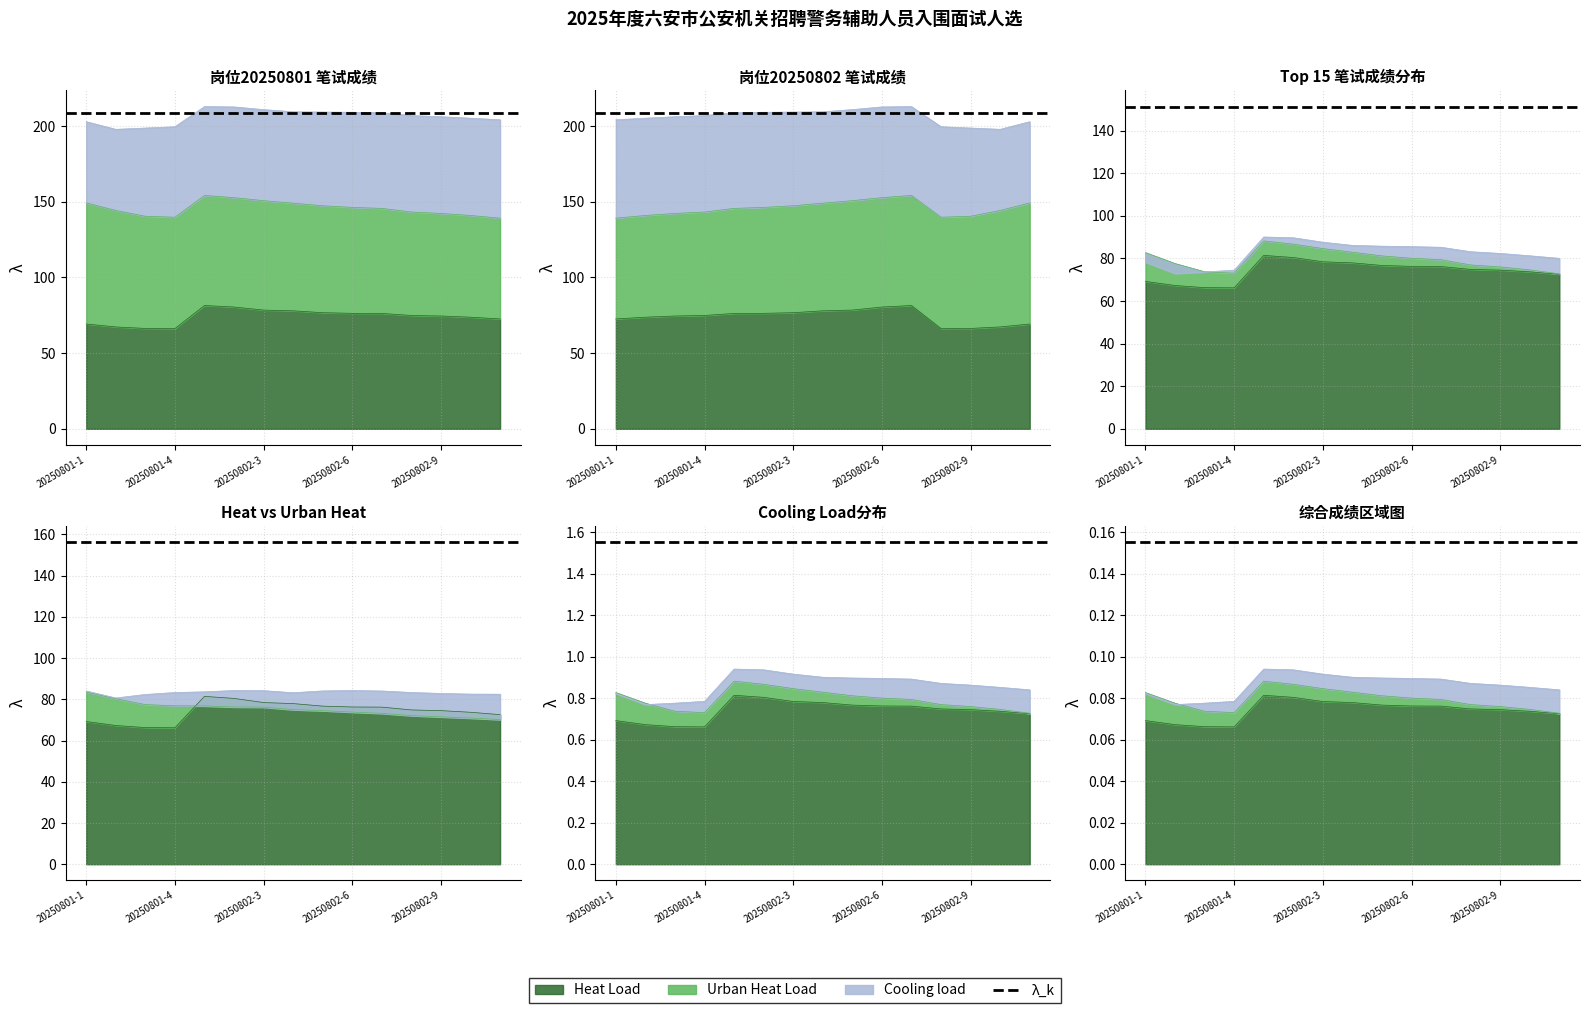

True or false: Urban Heat Load and Heat Load cross at least once.

False